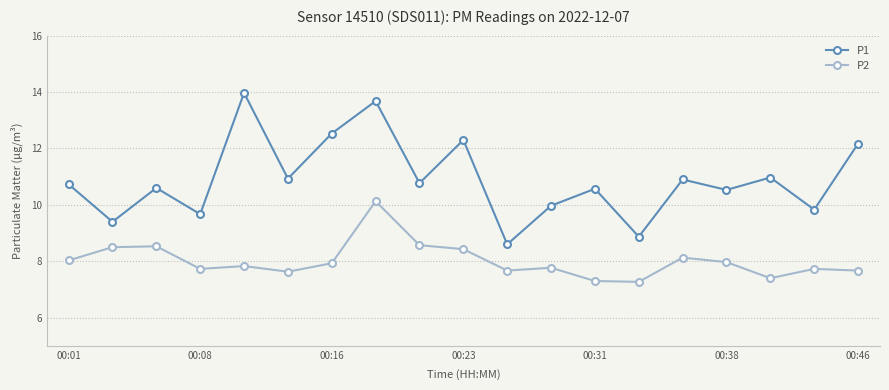

List the series in order of their peak value, lowest first.

P2, P1